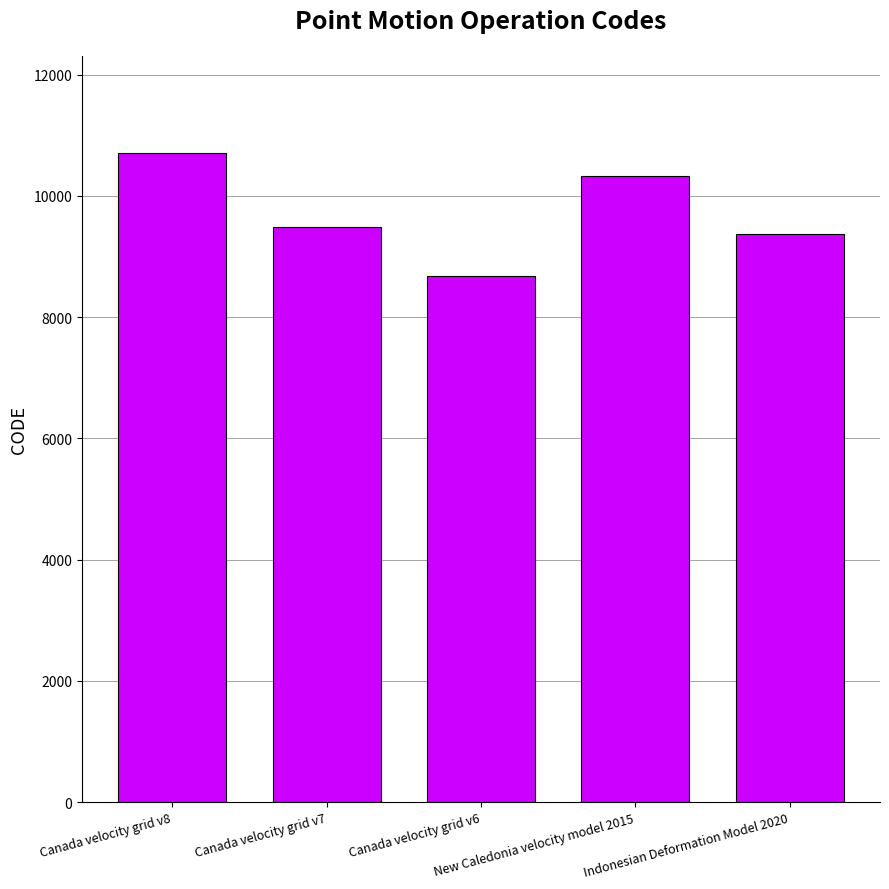

The value at New Caledonia velocity model 2015 is 5978. True or false?

False